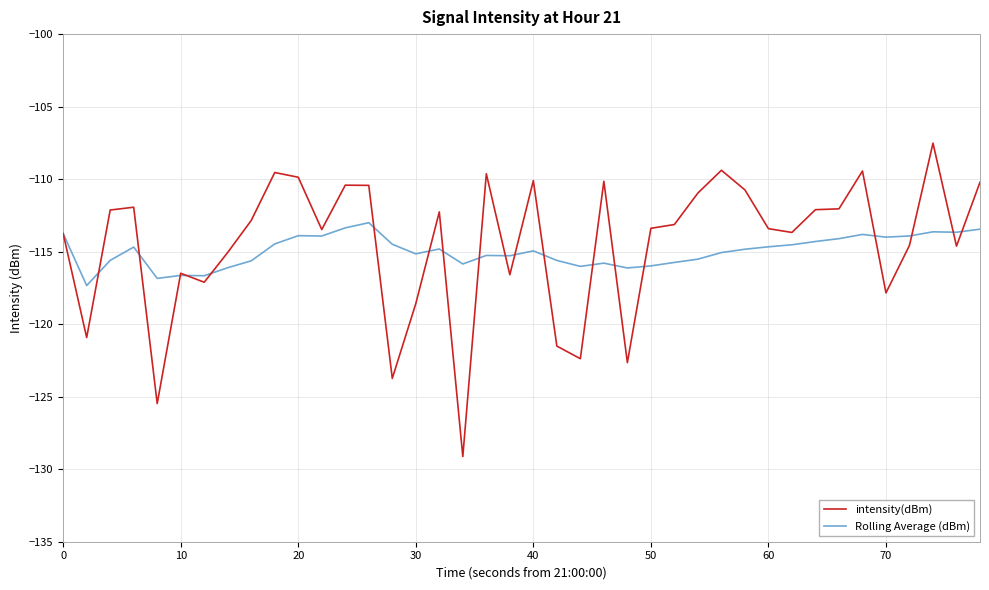

List the series in order of their peak value, lowest first.

Rolling Average (dBm), intensity(dBm)